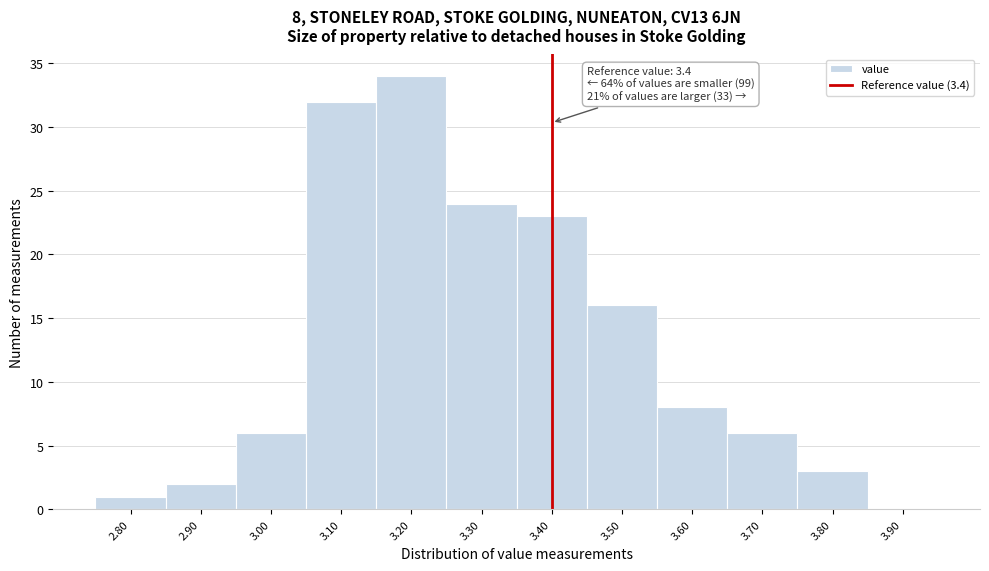

Which range on the x-axis has the tallest bar?

3.15 to 3.25